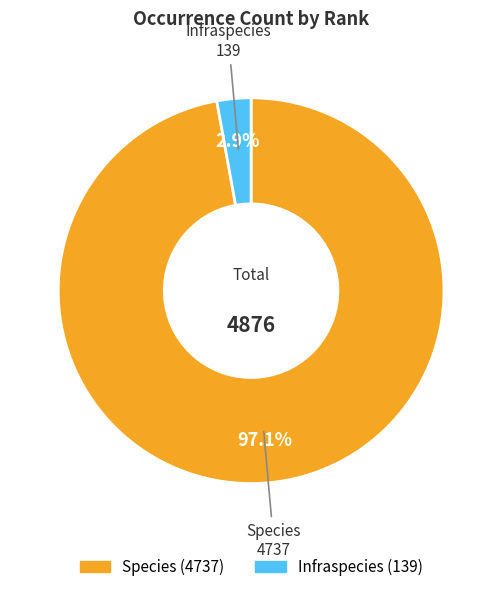

Does Infraspecies represent more than half of the total?

No